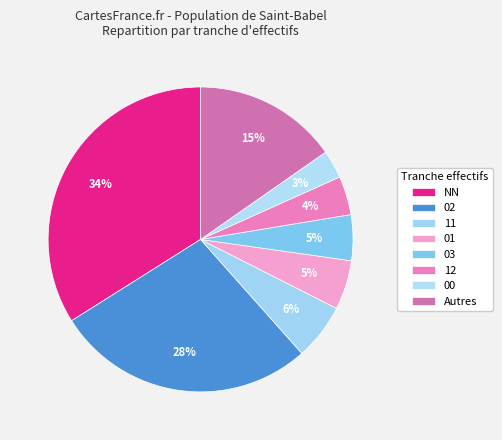

How many segments does this pie chart have?

8